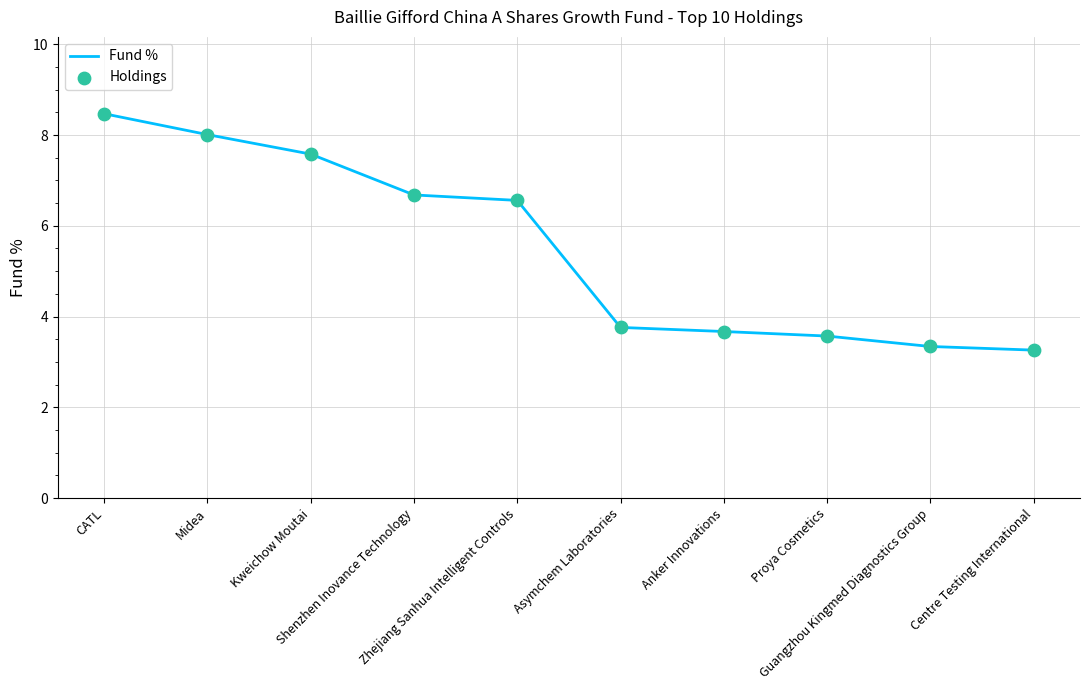

What is the difference between the maximum and minimum values?

5.2